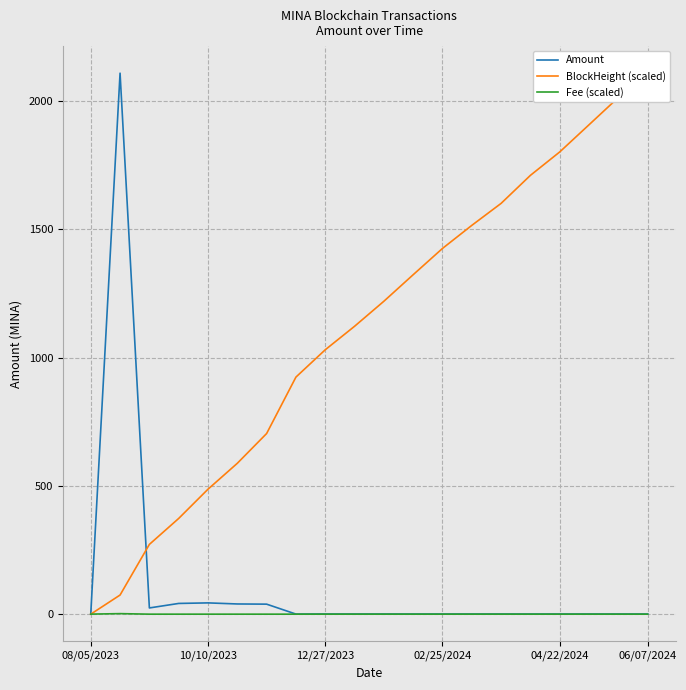

At which label does BlockHeight (scaled) reach its minimum?

08/05/2023